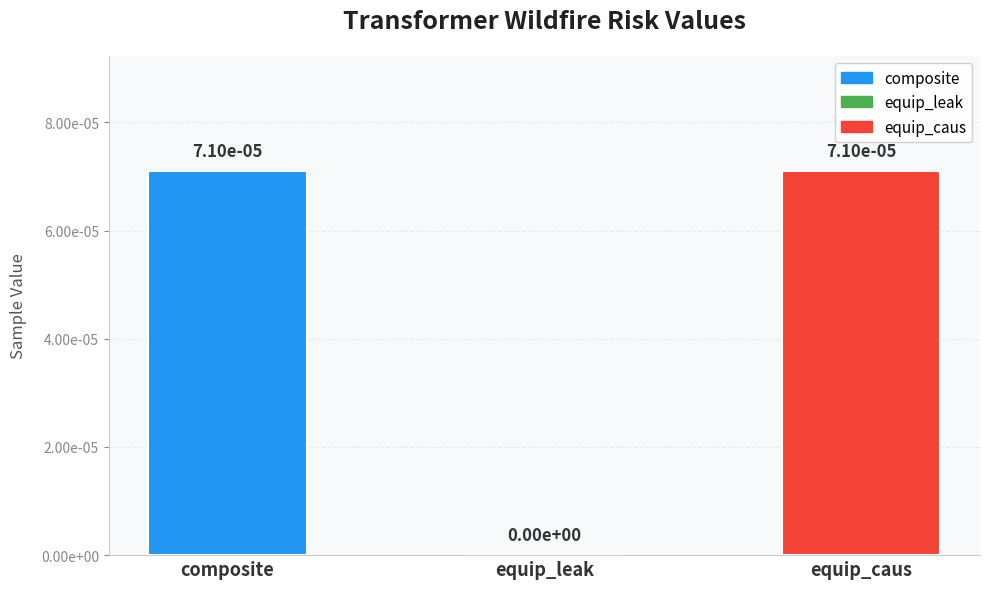

Rank the categories by value from lowest to highest.

equip_leak, composite, equip_caus